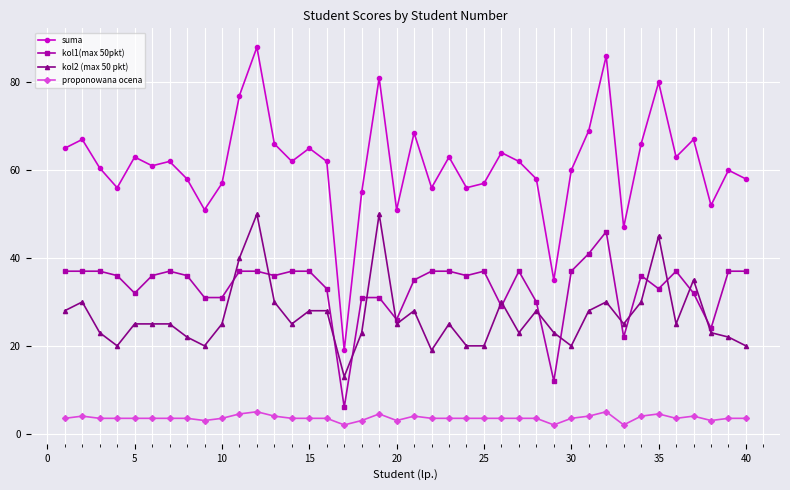

Which series has the largest total across all categories?

suma